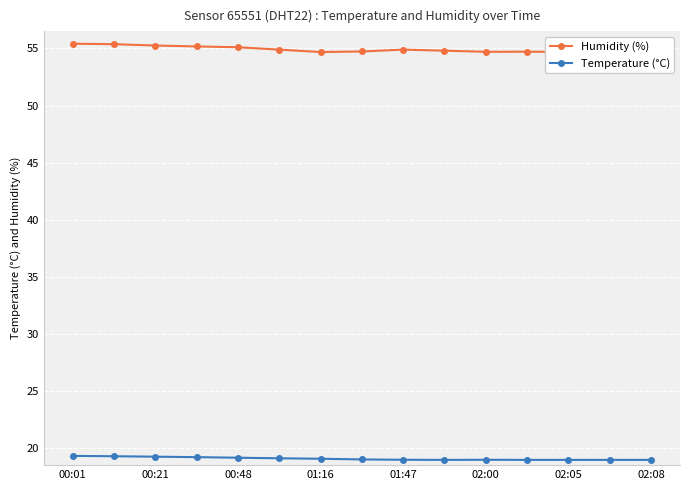

Does the chart display data point markers on the line(s)?

Yes